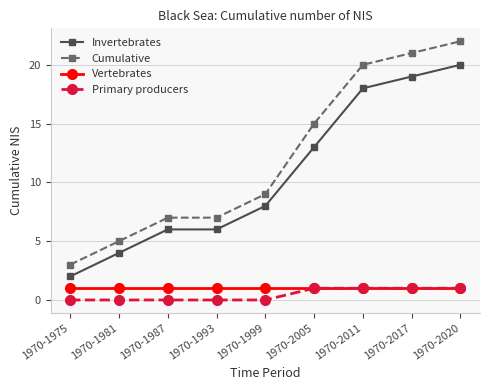

True or false: Primary producers and Invertebrates cross at least once.

False